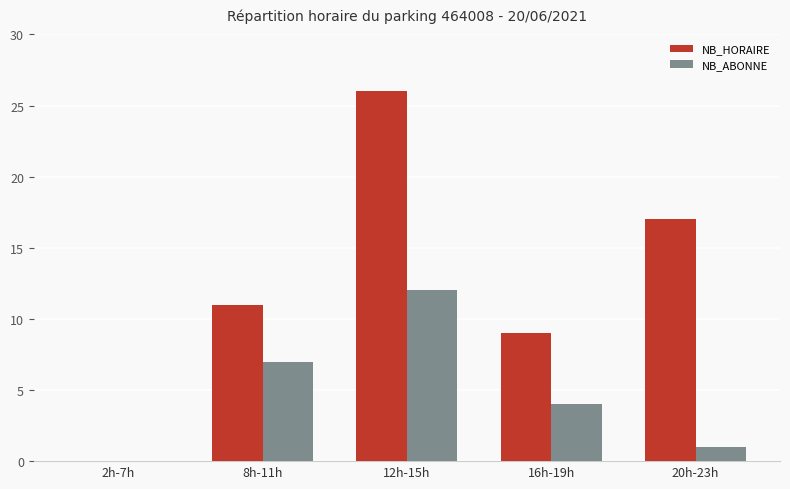

What is the sum of all NB_ABONNE values?

24